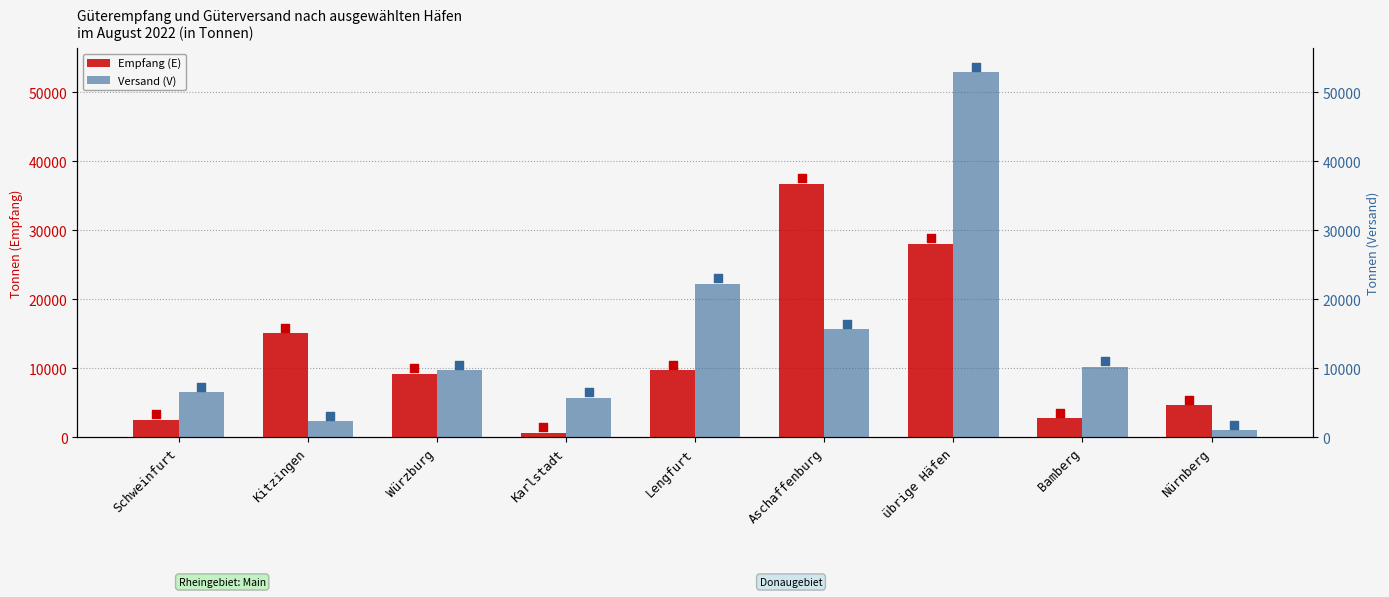

At which category is the sum across all series the highest?

übrige Häfen